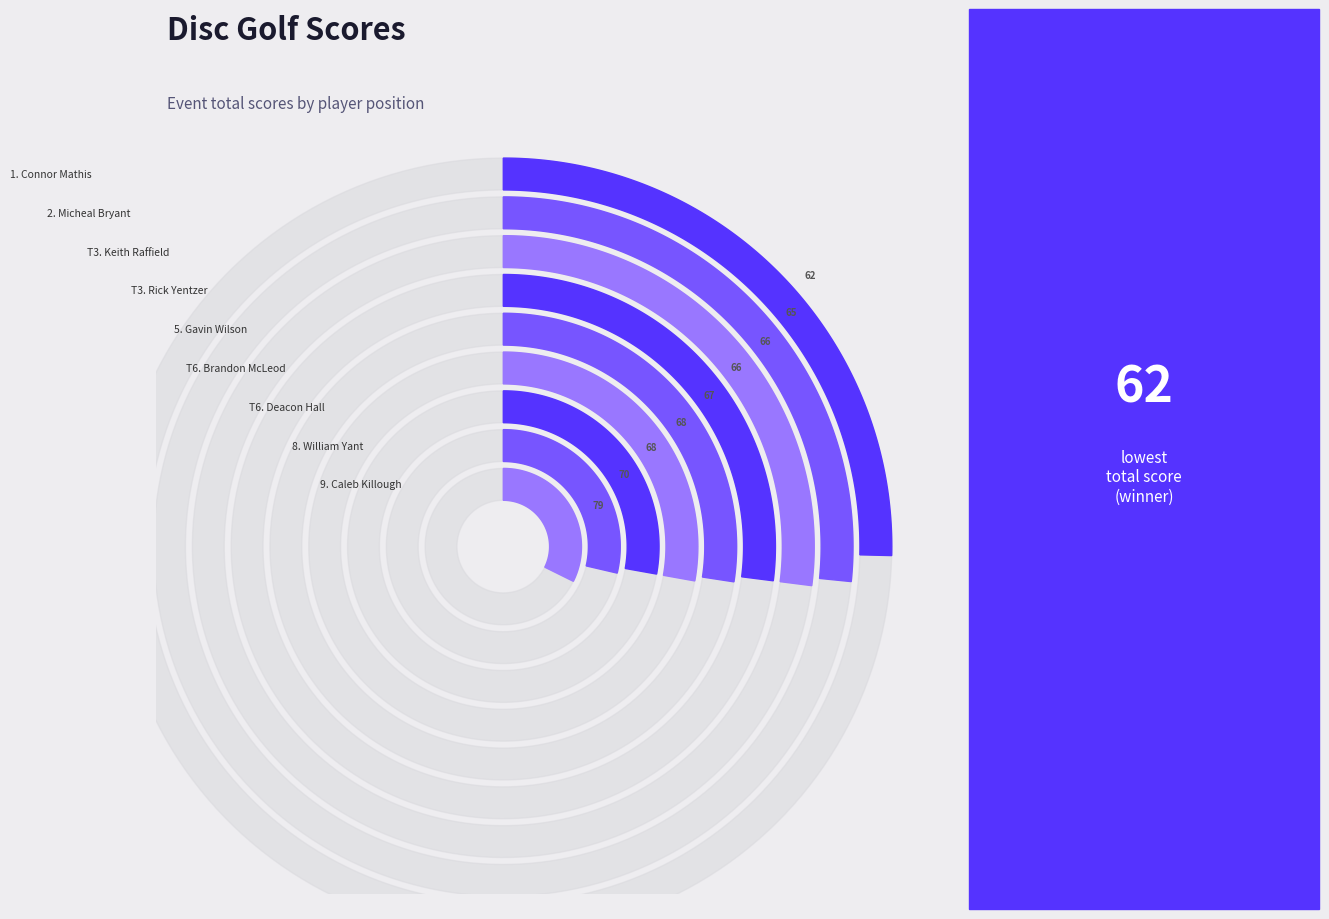

How many segments does this pie chart have?

9